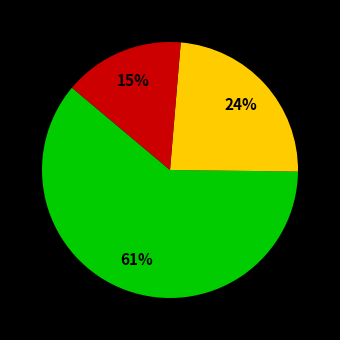

Count the number of slices in the pie.

3